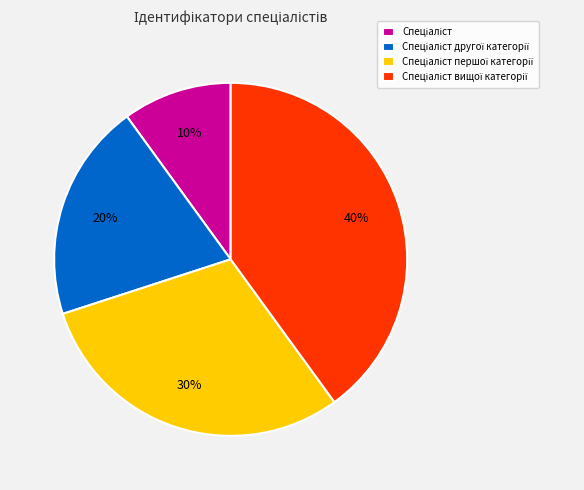

To the nearest percent, what is the difference between the largest and smallest slice percentages?

30%